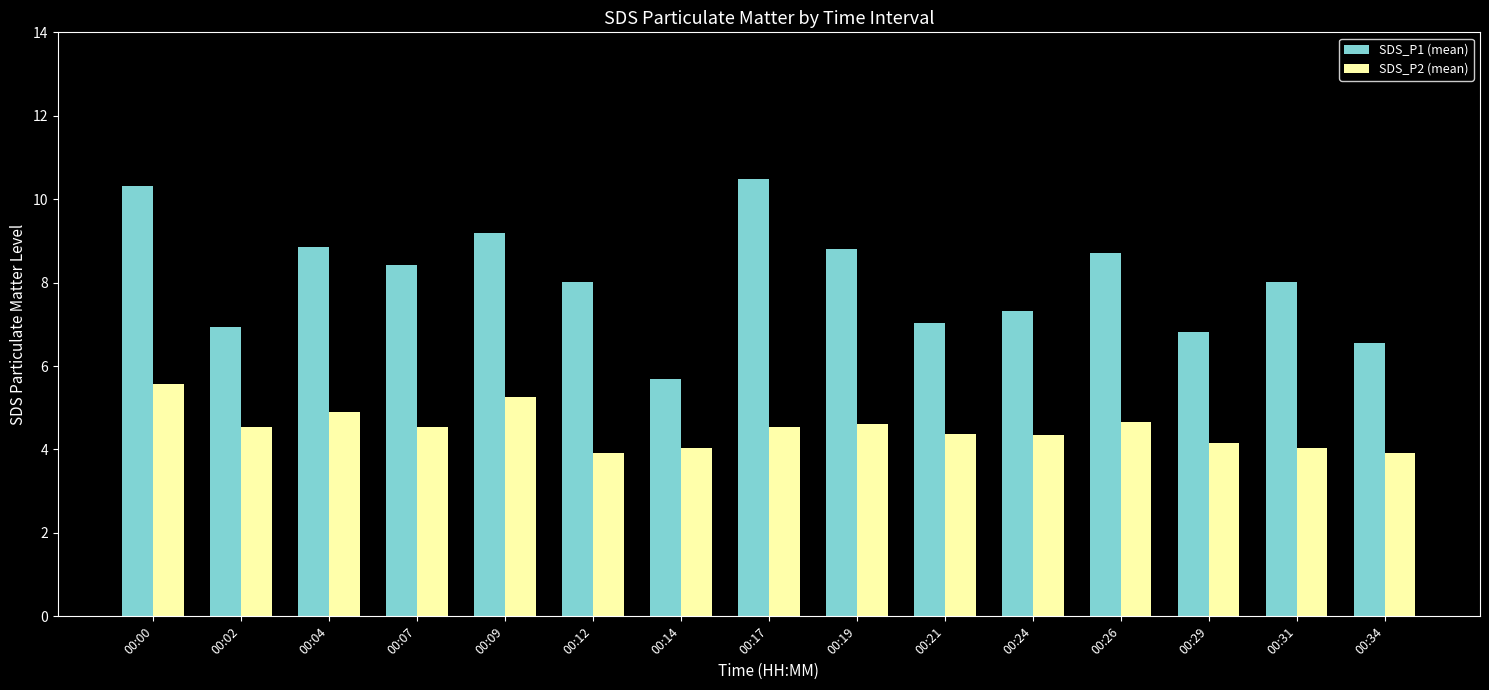

What value does the SDS_P2 (mean) series have at 00:26?

4.7